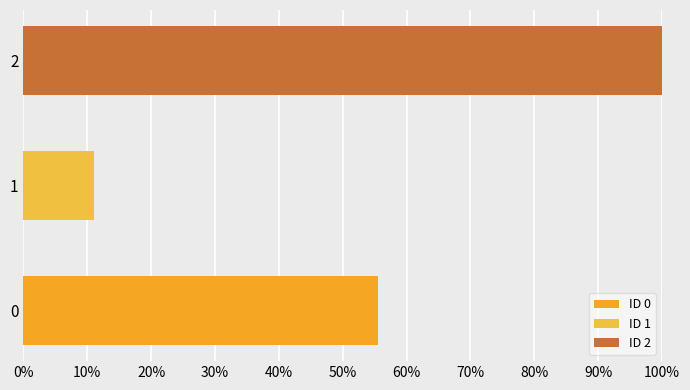

List the labels in order of value, smallest first.

1, 0, 2